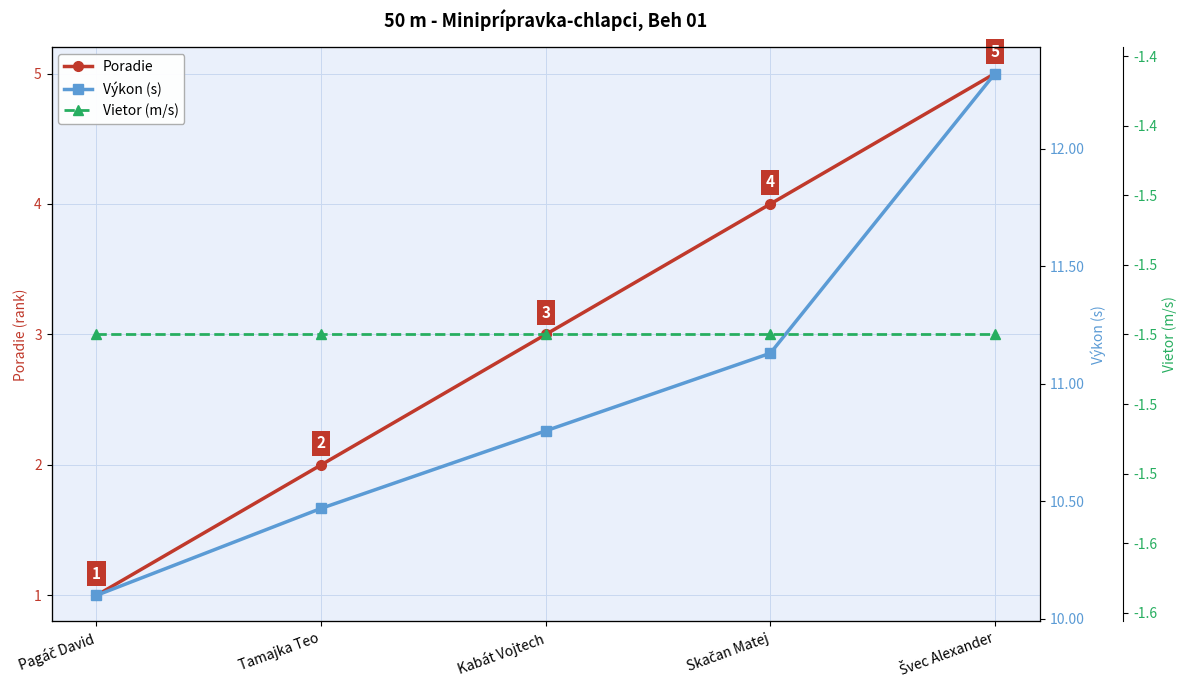

What is the approximate value of Vietor (m/s) at Tamajka Teo?

-1.5